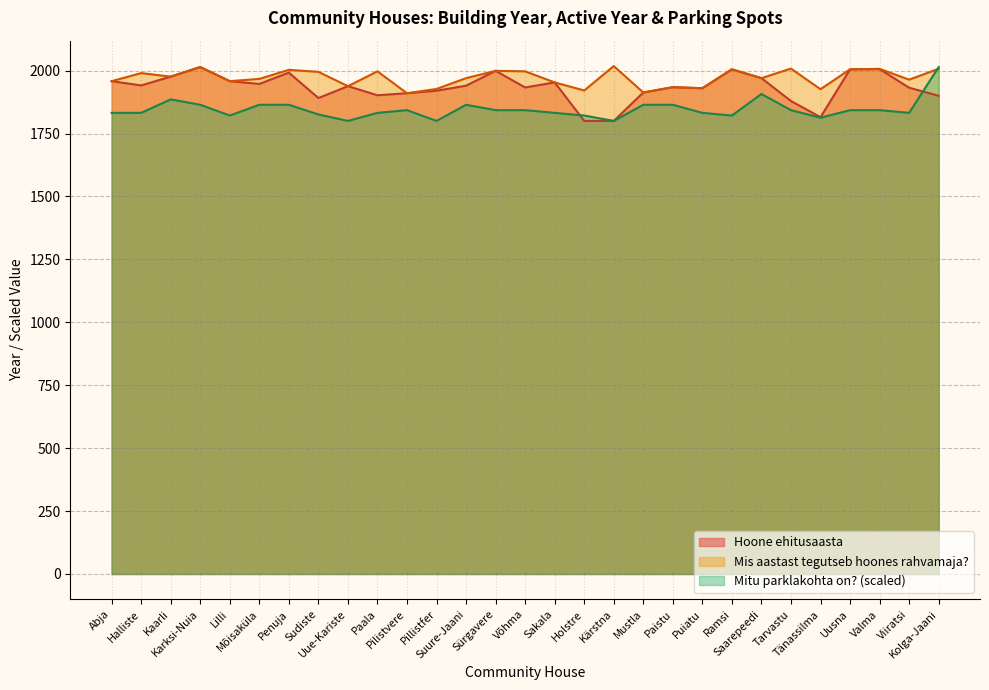

True or false: Hoone ehitusaasta has more than 0 points higher than both neighbors.

True